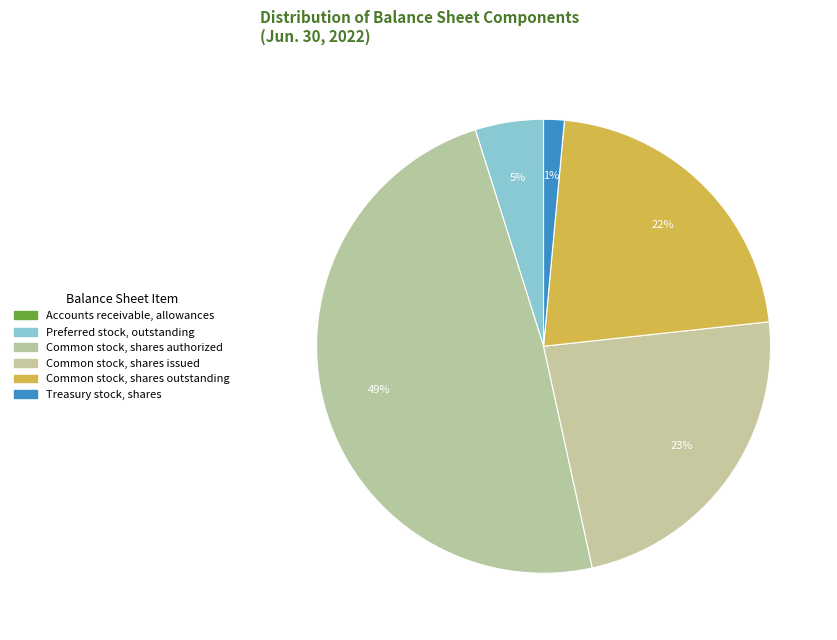

Rank the categories by value from lowest to highest.

Accounts receivable, allowances, Treasury stock, shares, Preferred stock, outstanding, Common stock, shares outstanding, Common stock, shares issued, Common stock, shares authorized